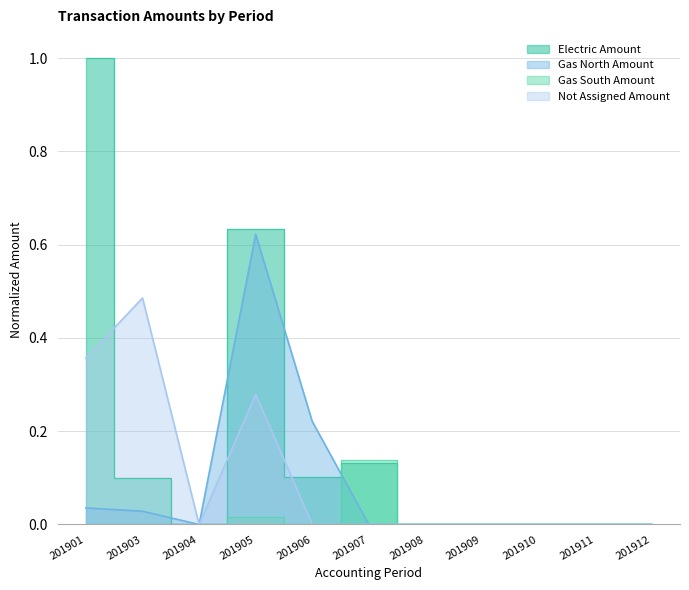

Where is Gas South Amount nearest to the value 0?

201901